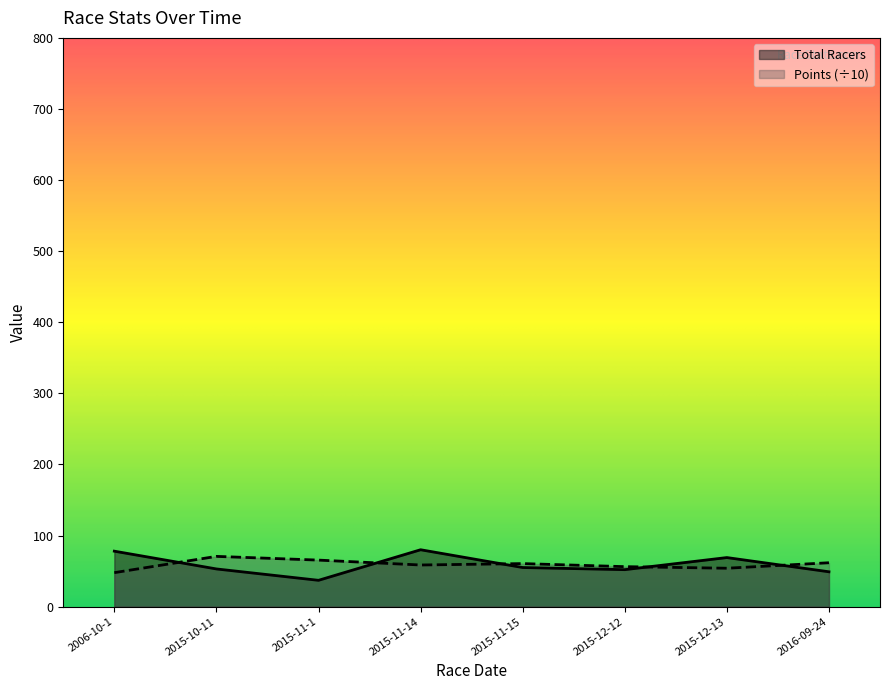

List the labels in order of Points value, largest first.

2015-10-11, 2015-11-1, 2016-09-24, 2015-11-15, 2015-11-14, 2015-12-12, 2015-12-13, 2006-10-1